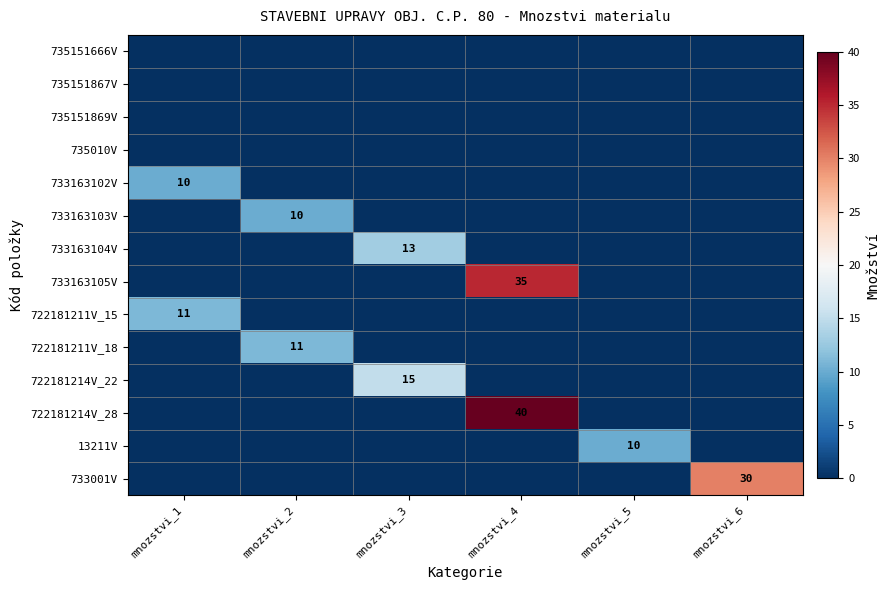

The 722181211V_15 series shows 11 at mnozstvi_1. True or false?

True